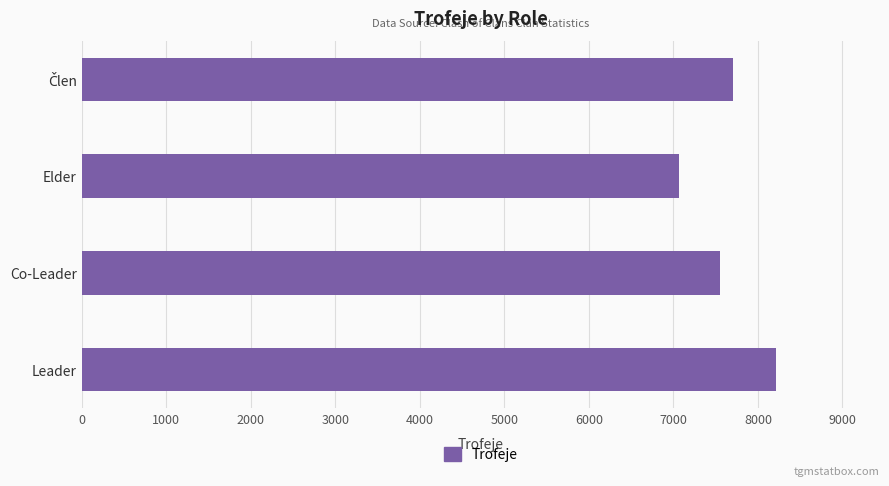

The chart shows a value of 7064 at Elder. True or false?

True